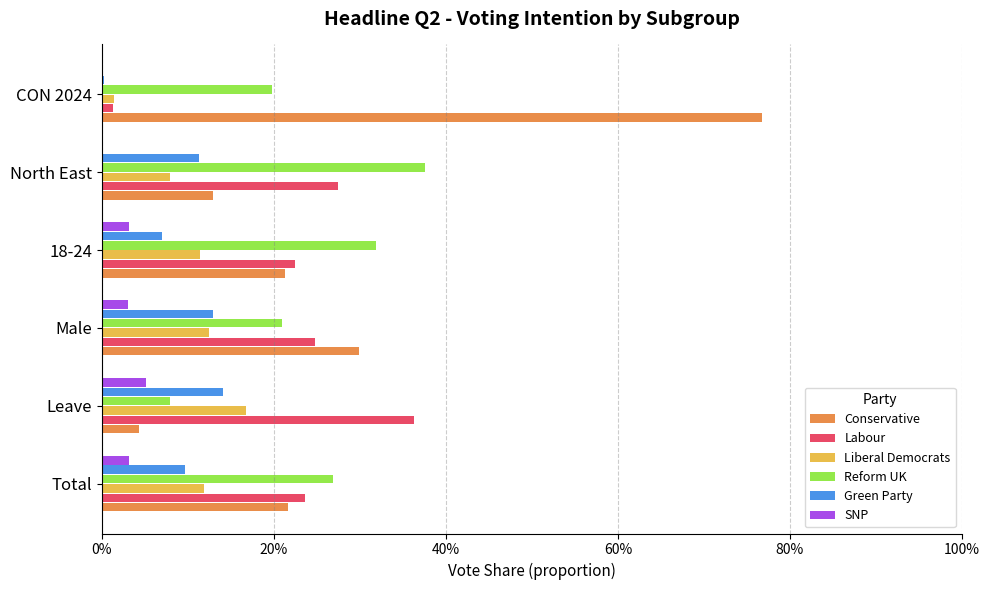

What are all the series names shown in the legend?

Conservative, Labour, Liberal Democrats, Reform UK, Green Party, SNP